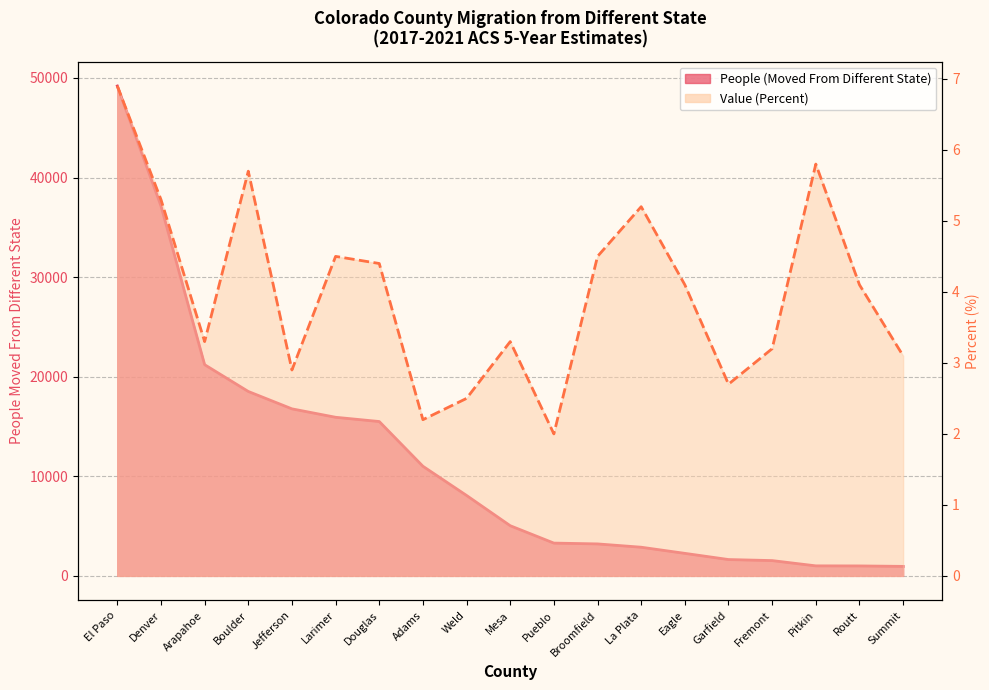

Does the chart have visible grid lines?

Yes